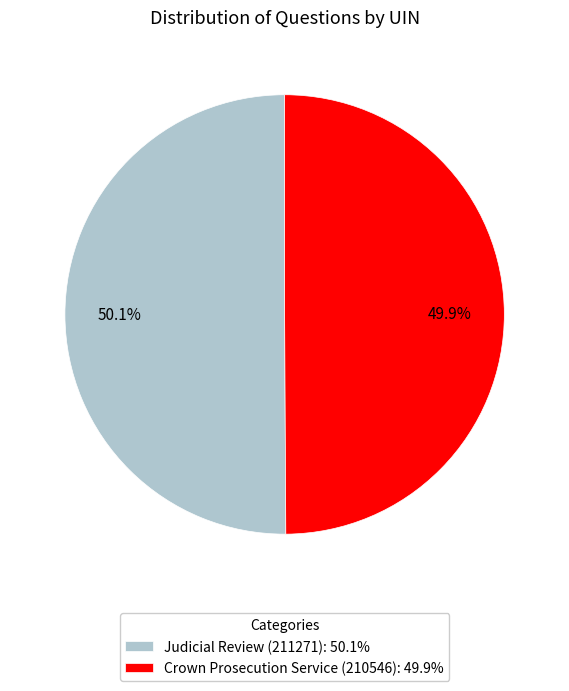

Is there a majority slice in this chart?

Yes